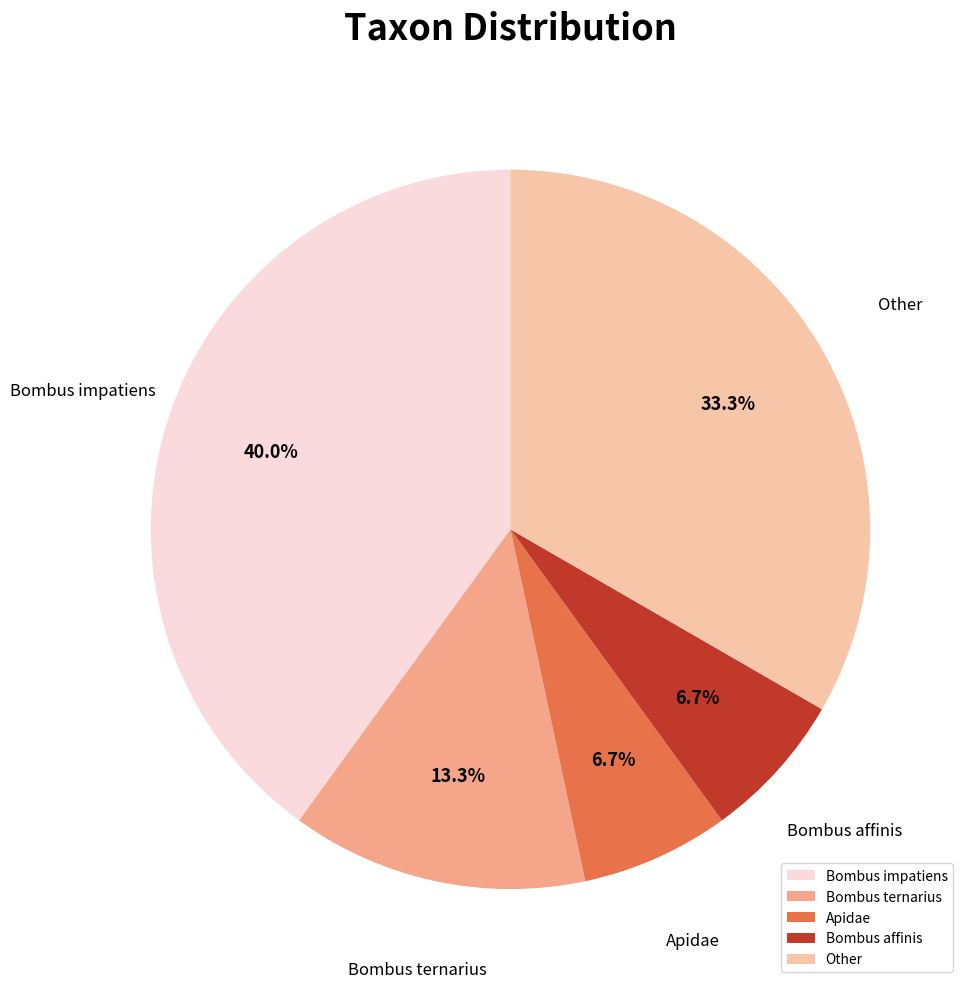

Which has a higher value, Bombus impatiens or Bombus affinis?

Bombus impatiens